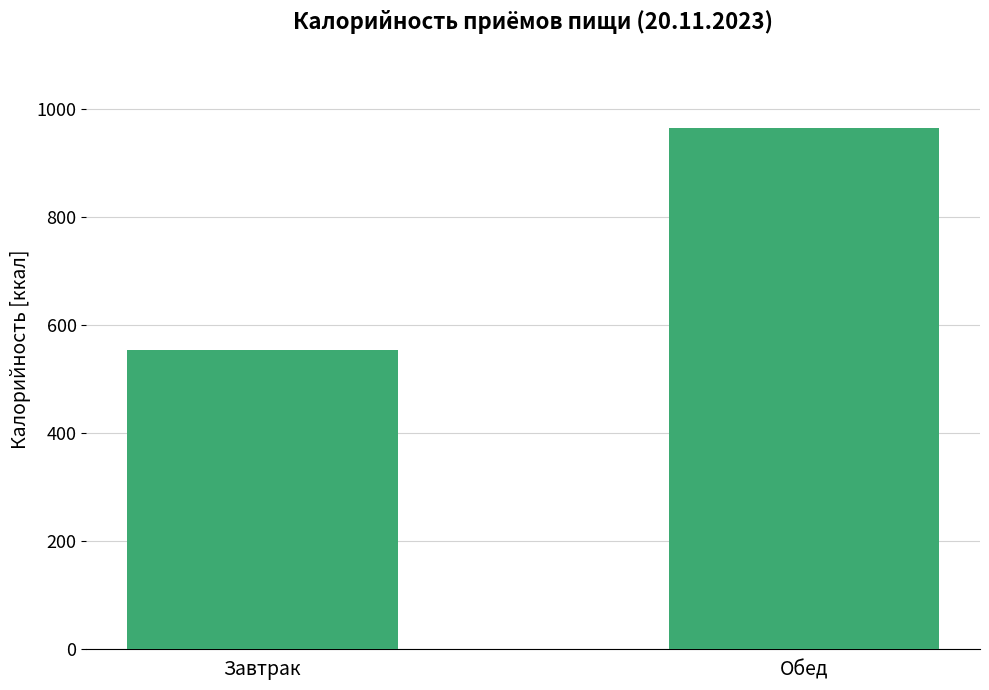

What is the average value?

758.5